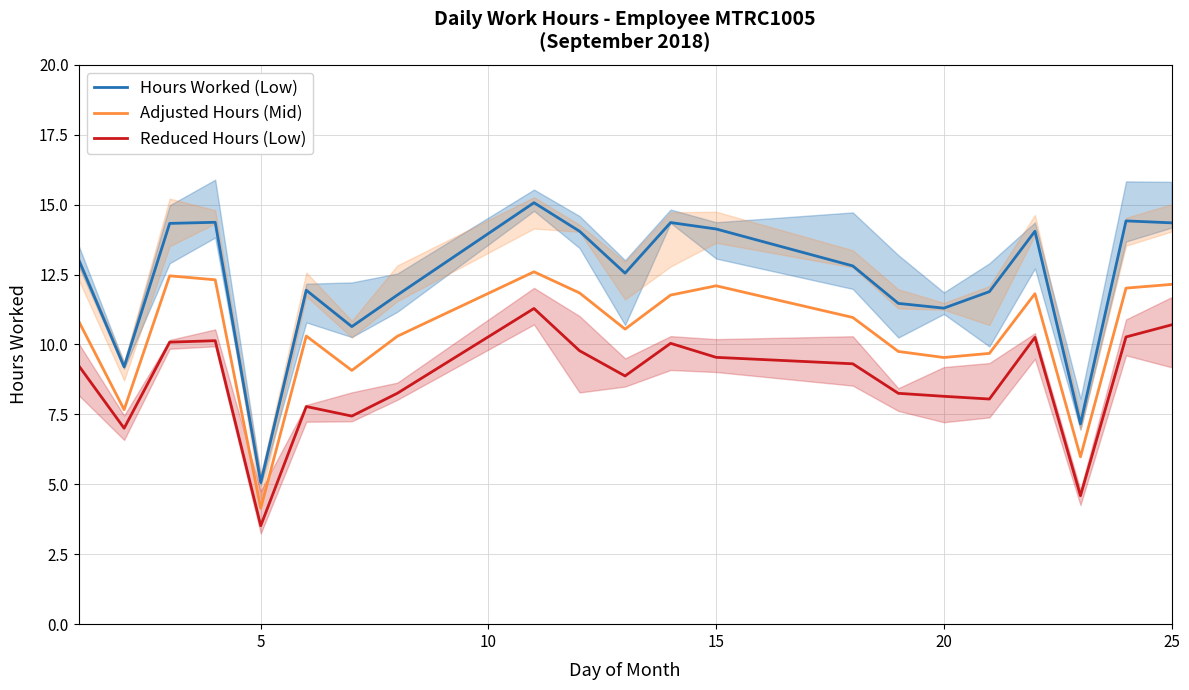

Is this an area chart (filled region under the line)?

No